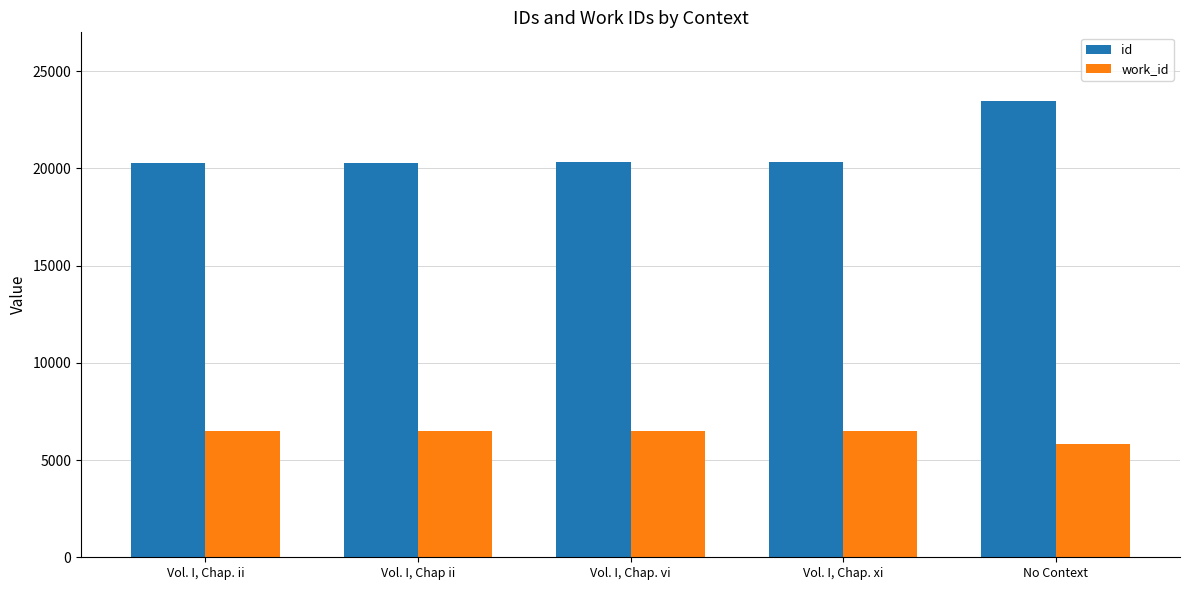

How many values in the id series are below 20311?

2